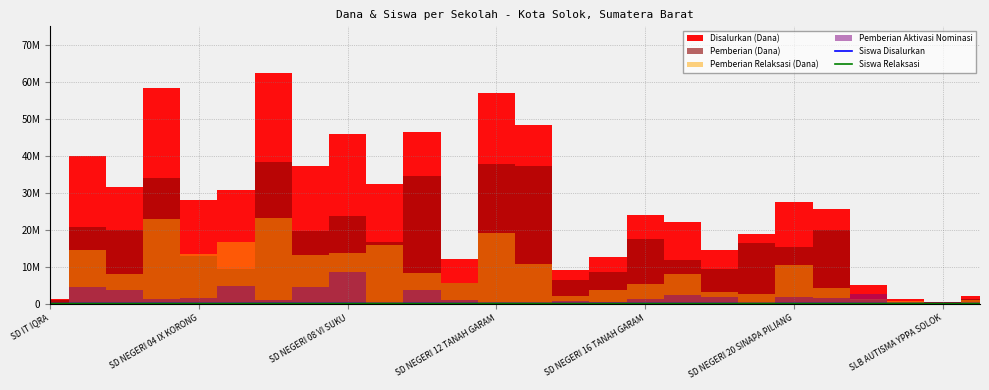

What is the label of the 26th point from the right?

SD IT IQRA